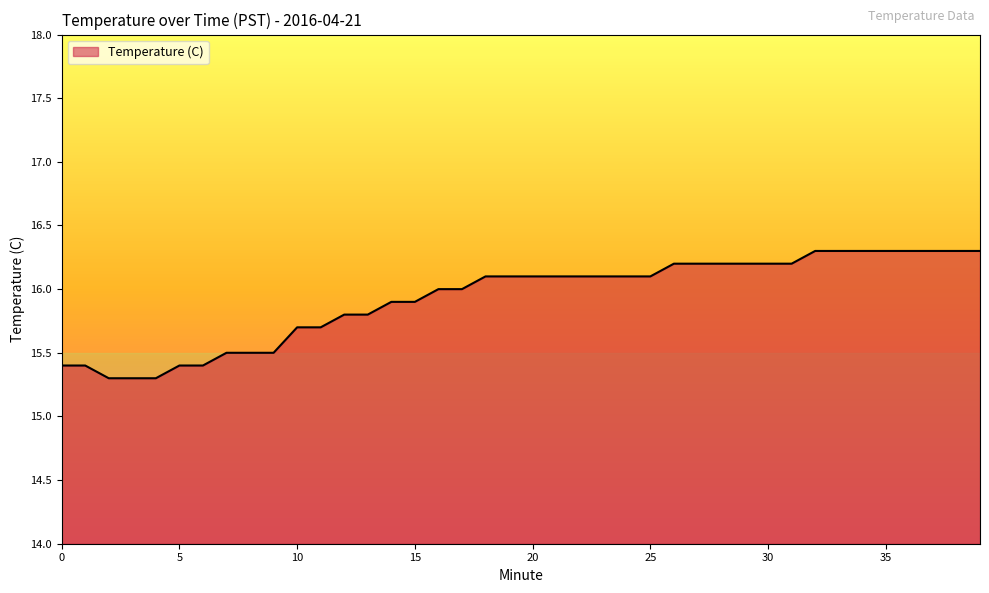

What is the minimum value shown in the chart?

15.3